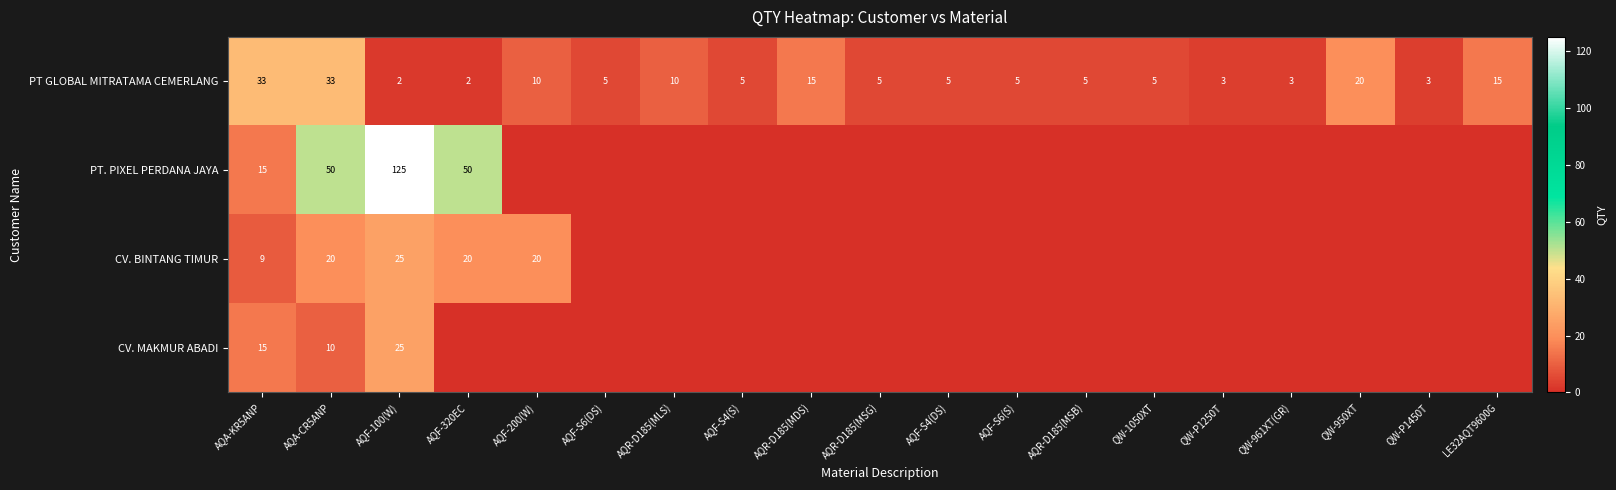

True or false: PT GLOBAL MITRATAMA CEMERLANG has a value of 20 at QW-950XT.

True